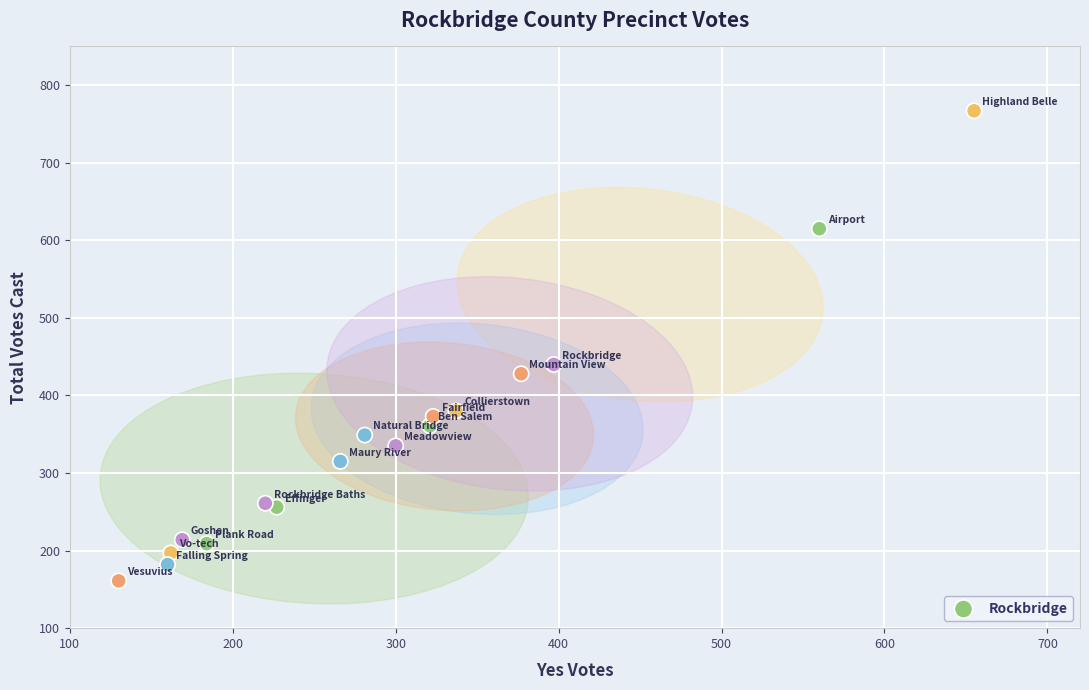

What Y value in the scatter plot is closest to 464?

440